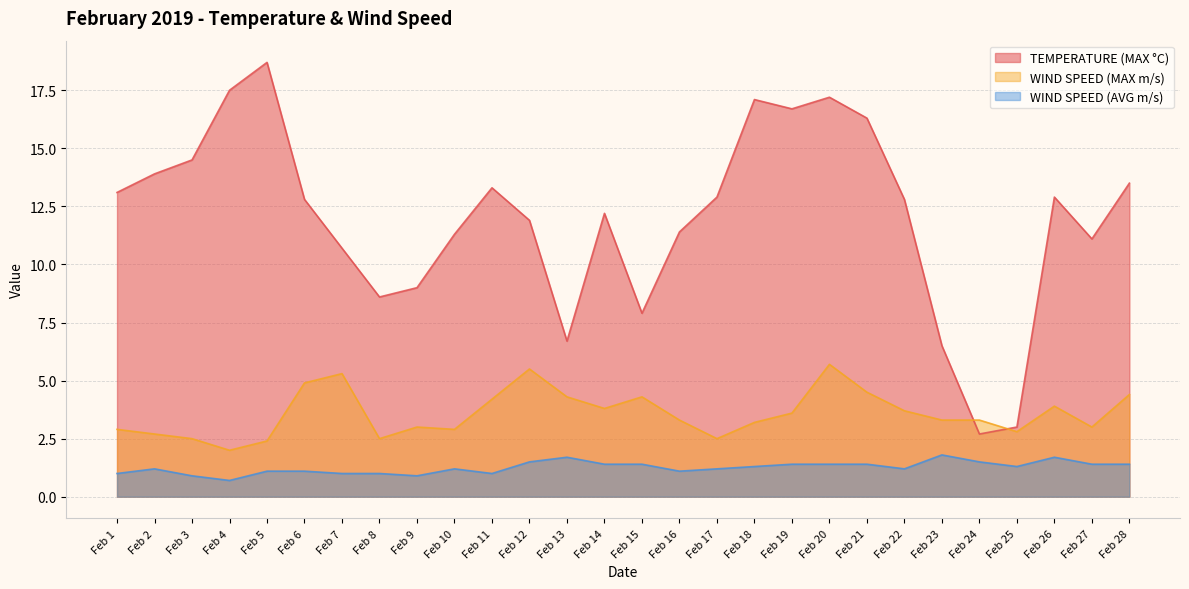

Rank the series at Feb 12 from lowest to highest value.

WIND SPEED (AVG m/s), WIND SPEED (MAX m/s), TEMPERATURE (MAX °C)